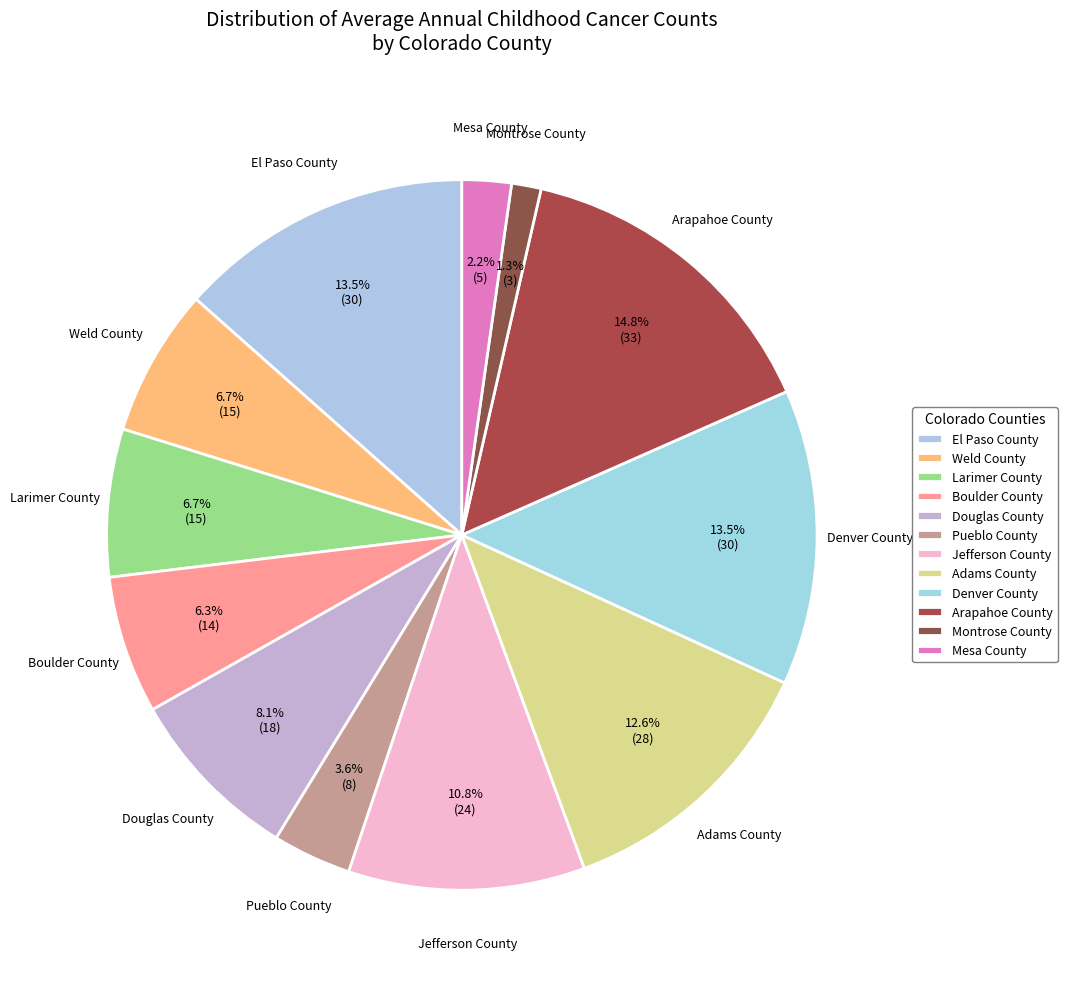

What is the ratio of the value at Larimer County to the value at Boulder County?

1.1